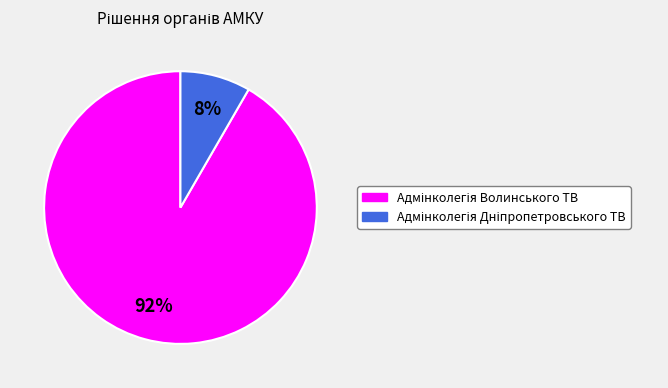

Is there any slice that represents more than half of the pie?

Yes